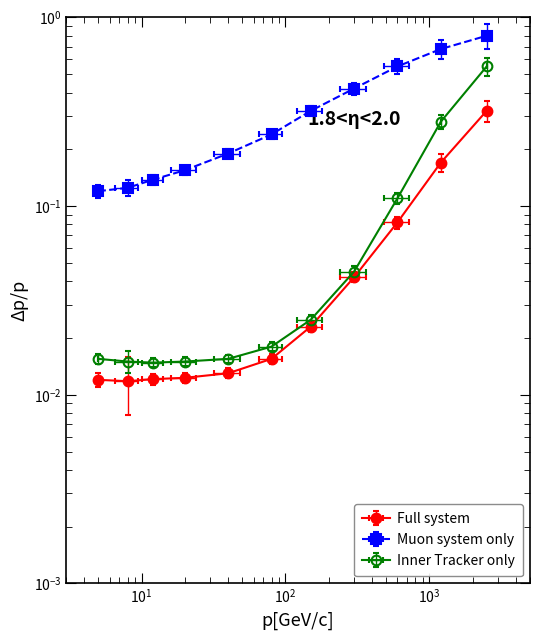

At how many categories does at least one series exceed 0?

11